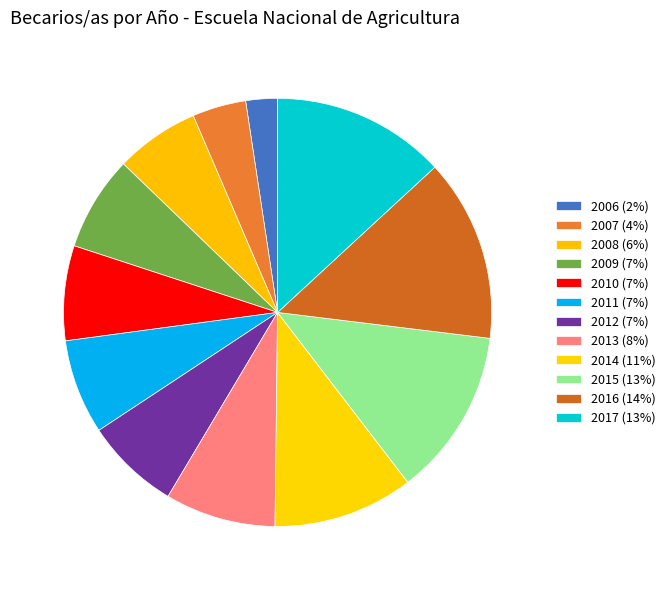

The 2017 slice represents 4% of the pie. True or false?

False